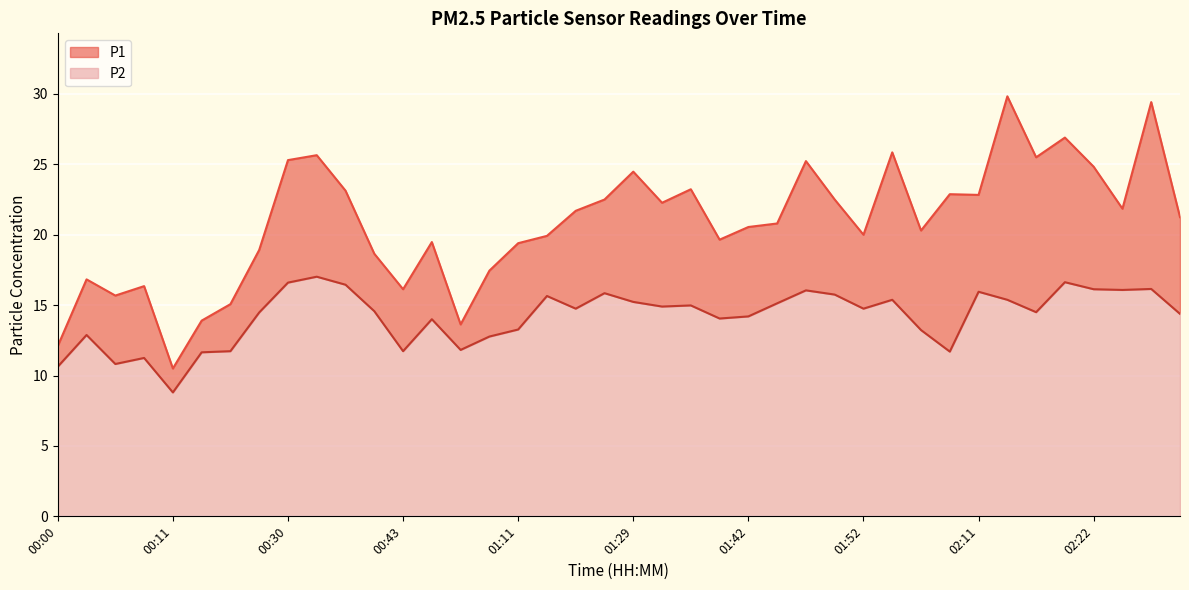

How many values in the P2 series are below 14?

13